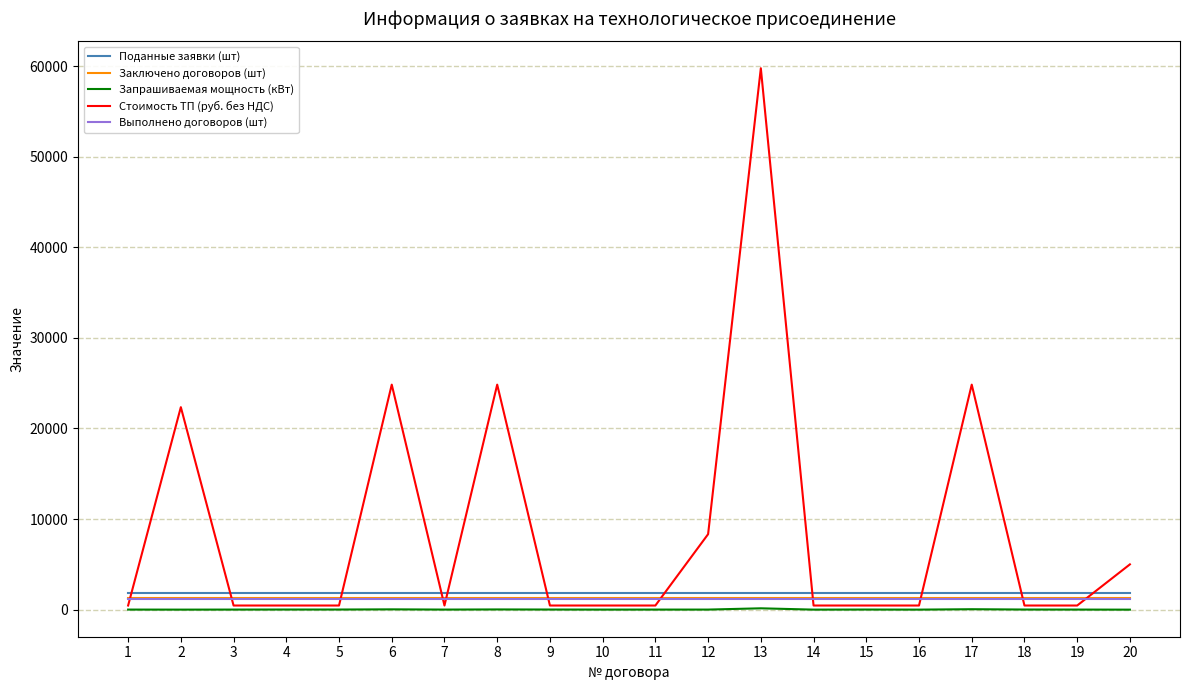

The value of Поданные заявки (шт) at 19 is 1808.0. True or false?

True